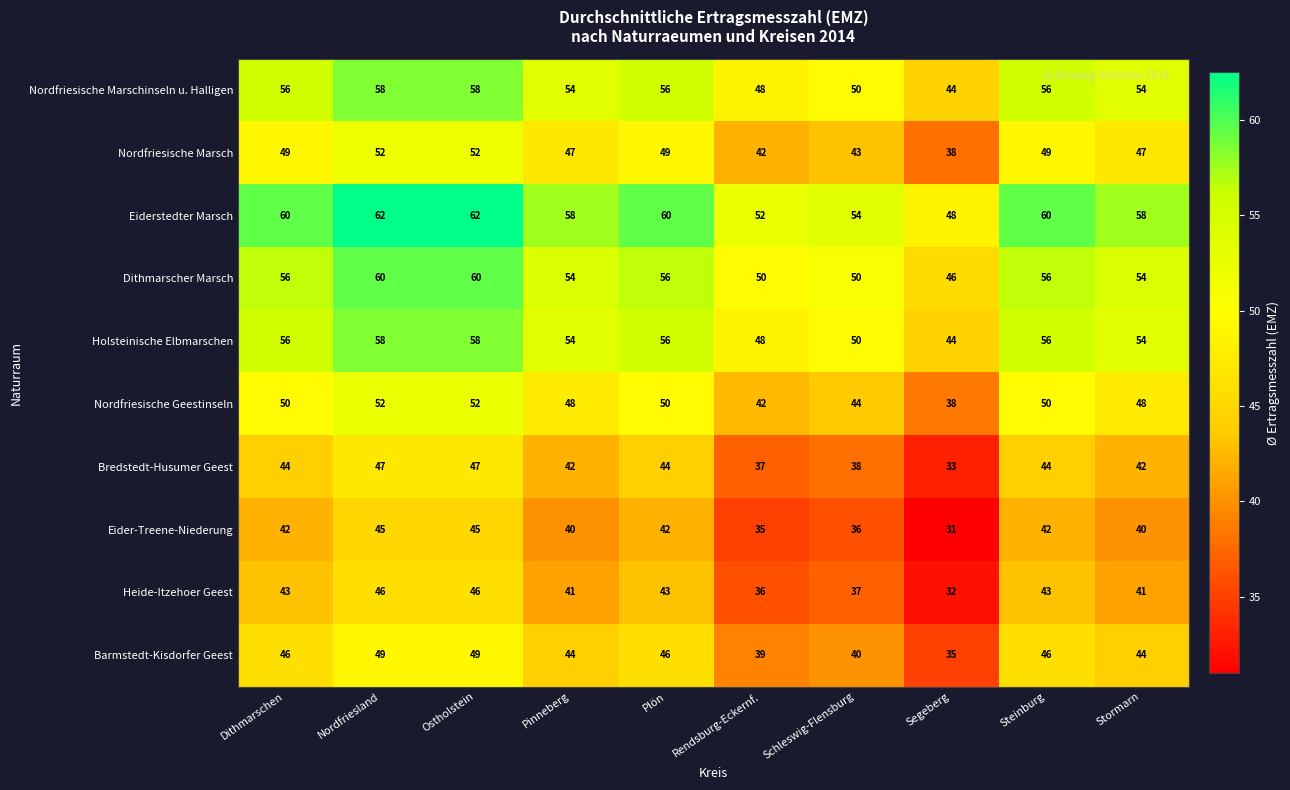

What is the difference between the second highest and minimum values in the Nordfriesische Marsch series?

14